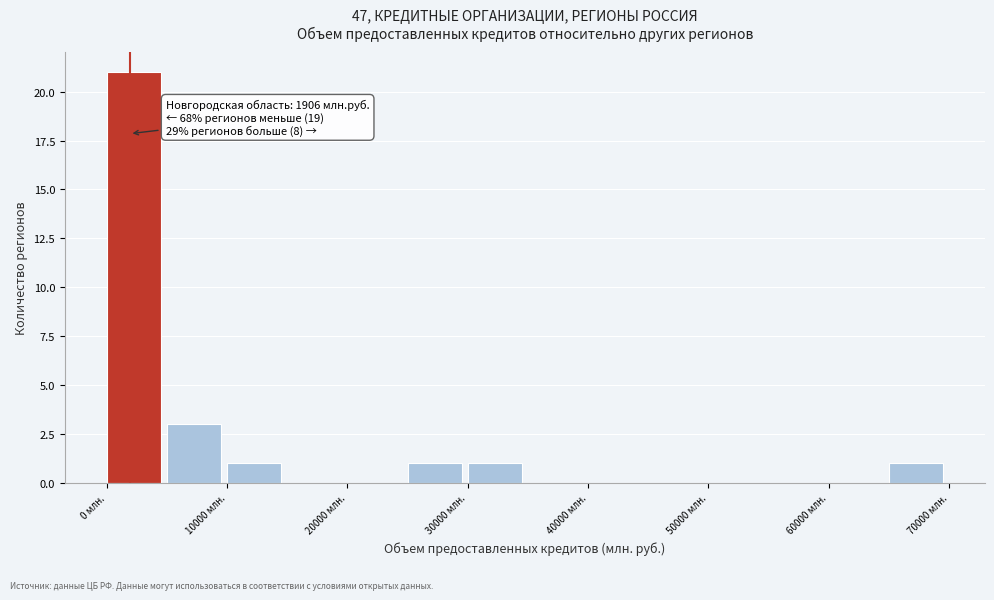

Over which range of the x-axis is the bar tallest?

0 to 5000